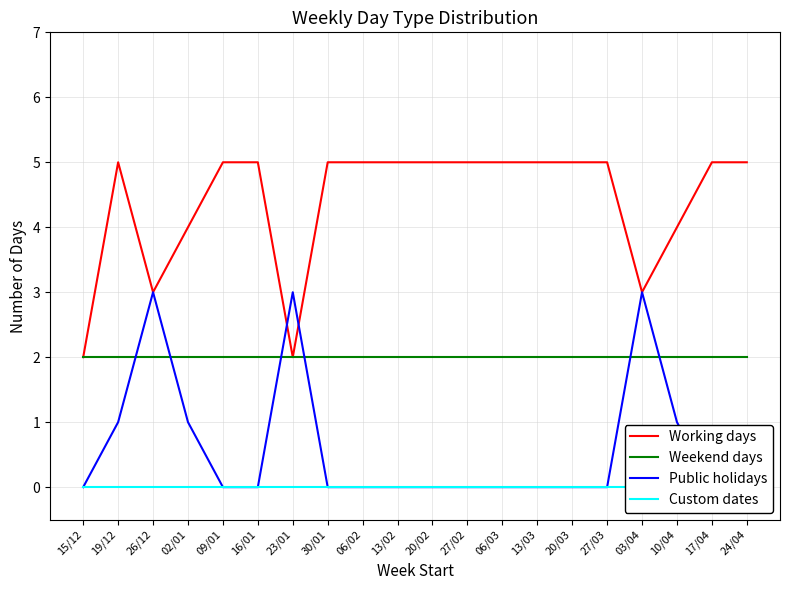

List the series in order of their peak value, lowest first.

Custom dates, Weekend days, Public holidays, Working days